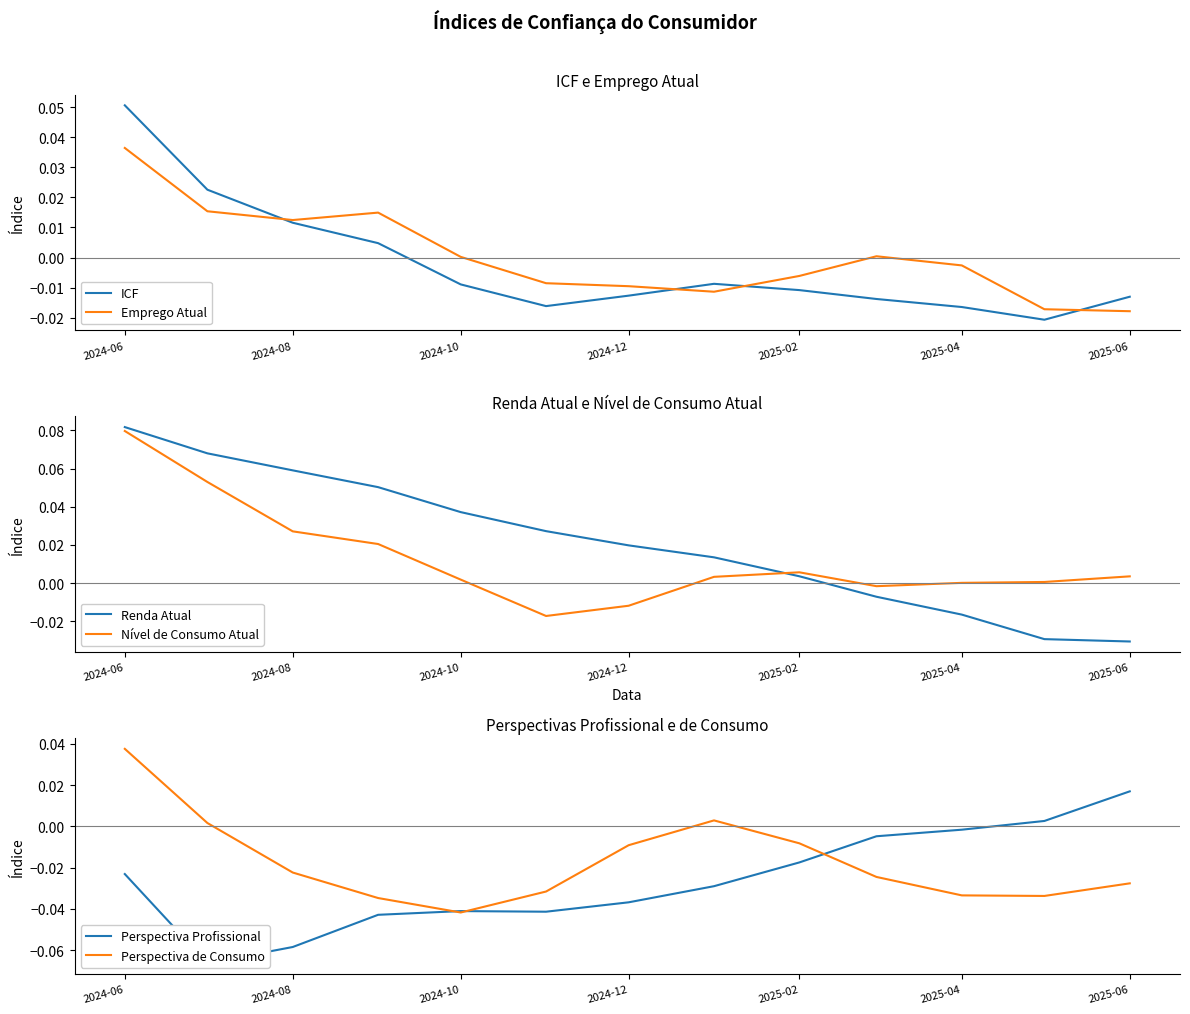

Where does the Renda Atual series first go above 0?

2024-06